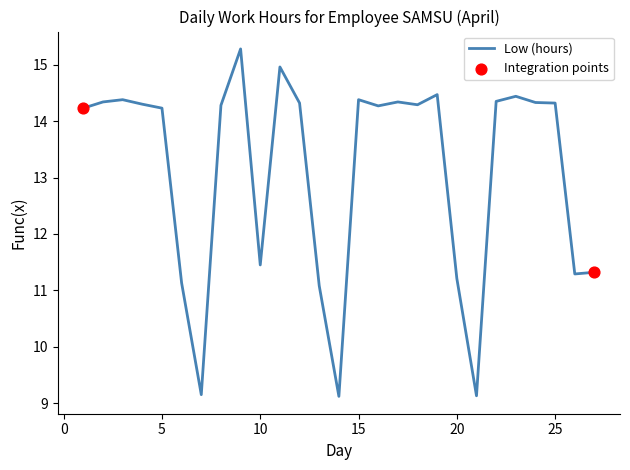

What is the smallest value displayed?

9.1